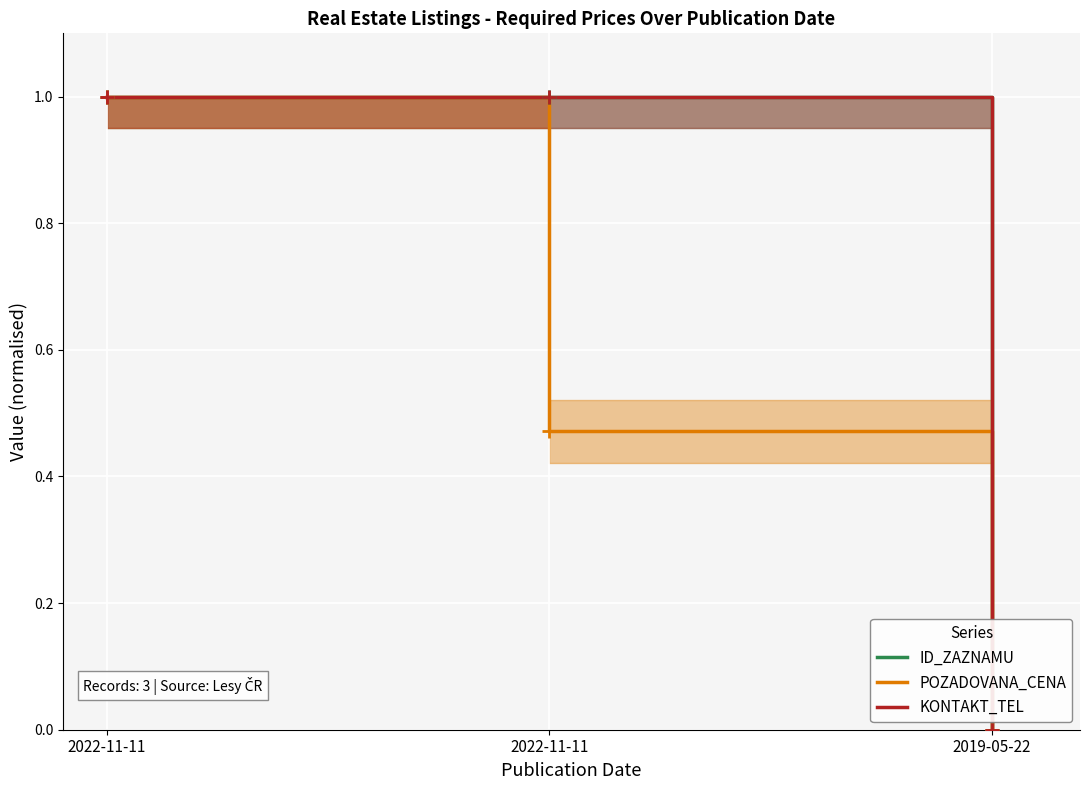

Which category has the highest value in the KONTAKT_TEL series?

2022-11-11